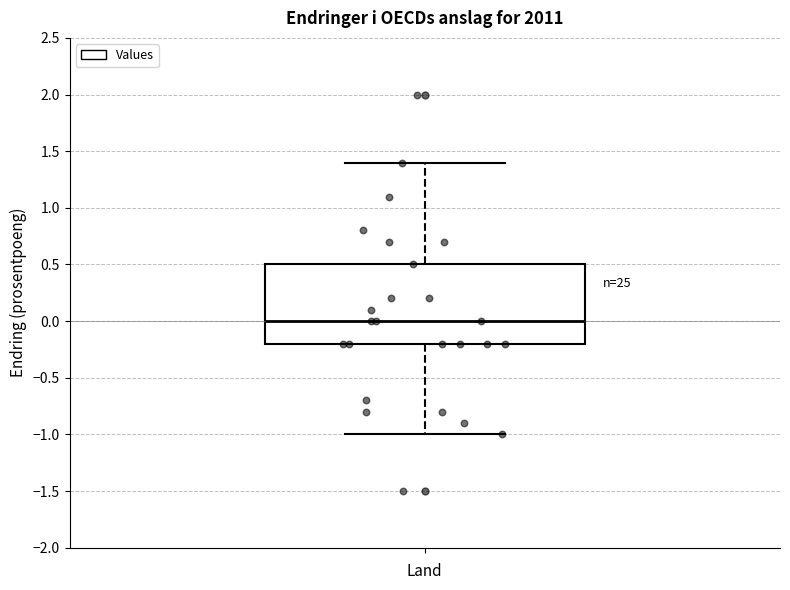

Where is the upper edge of the box on the y-axis? The values are not printed on the chart, so give them approximately, as read against the axis.

0.5